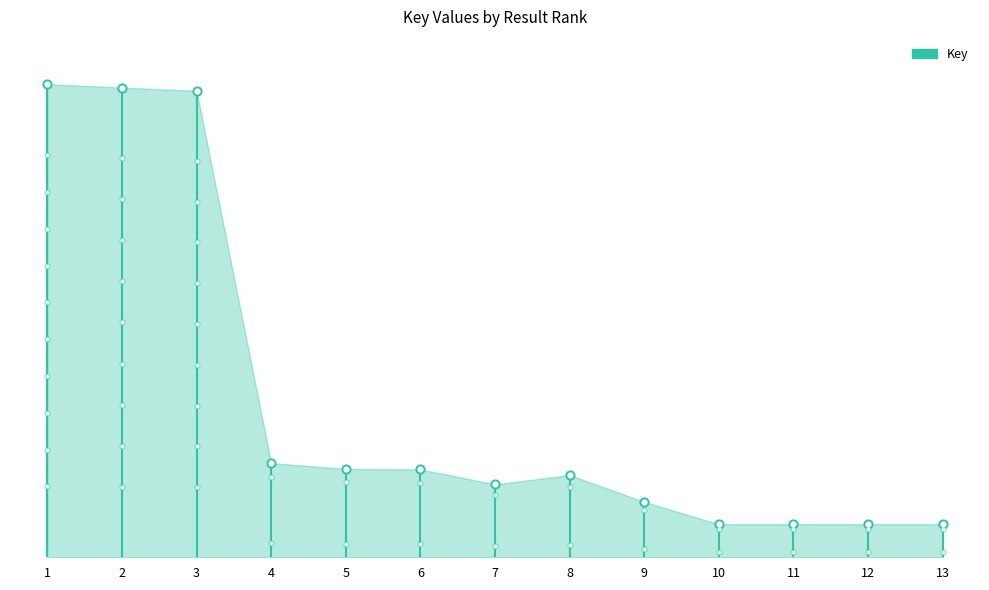

What is the change in value from 3 to 5?

-0.8